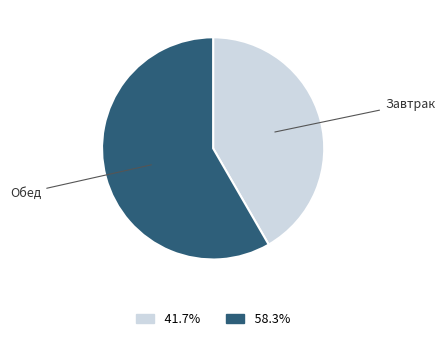

How many slices are in this pie chart?

2